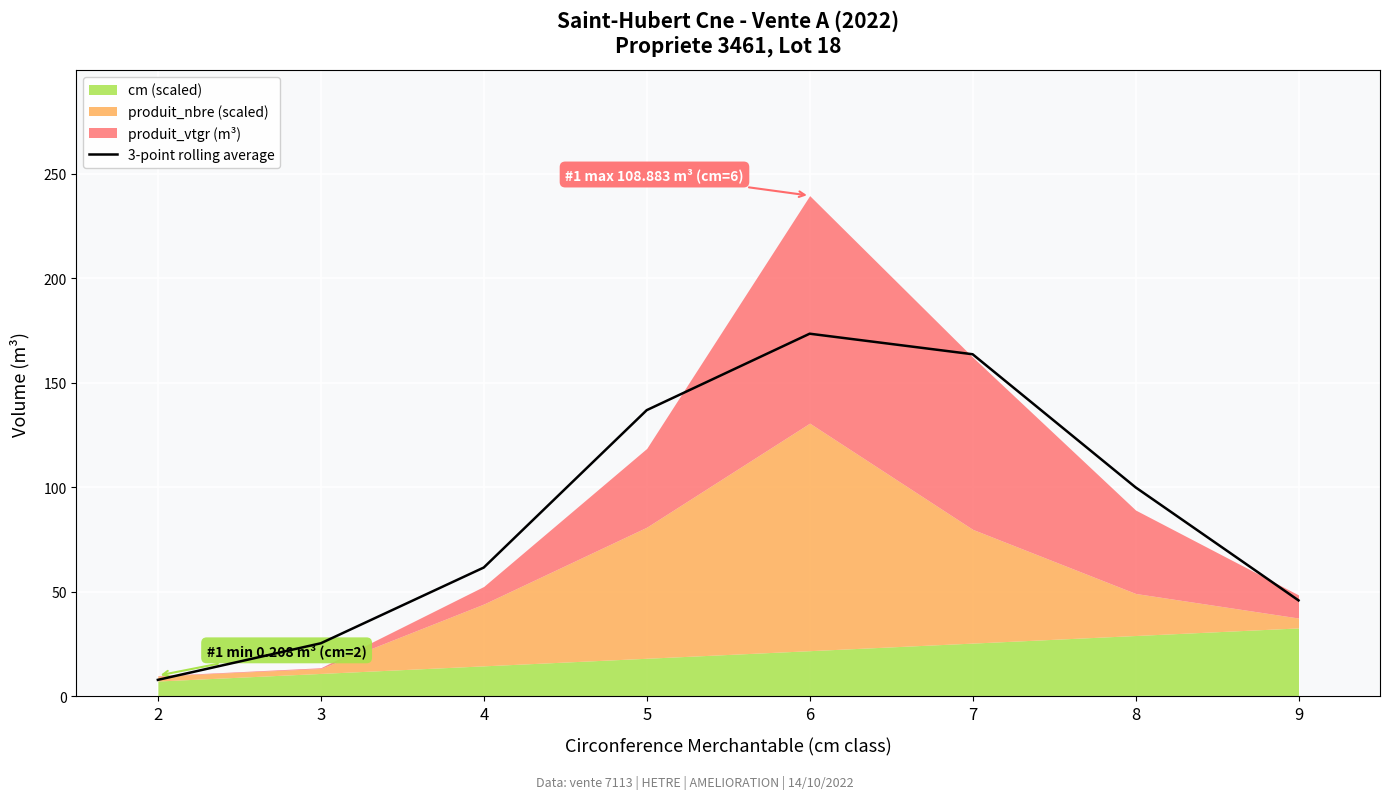

Where is the data nearest to the value 90?

8